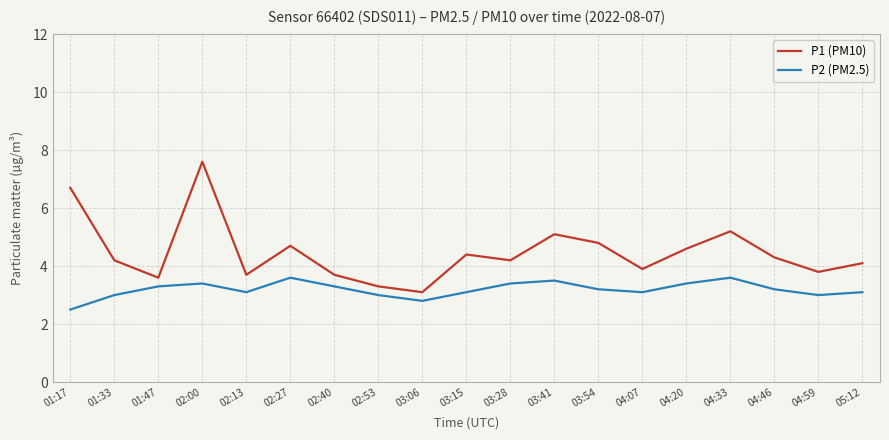

Which label corresponds to the smallest value in the chart?

01:17